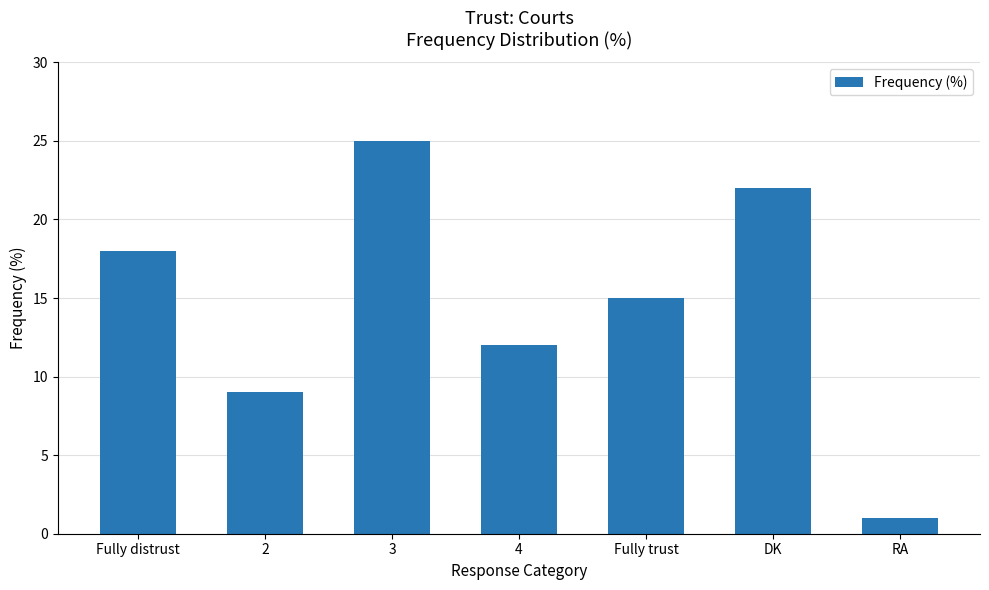

List the labels in order of value, largest first.

3, DK, Fully distrust, Fully trust, 4, 2, RA